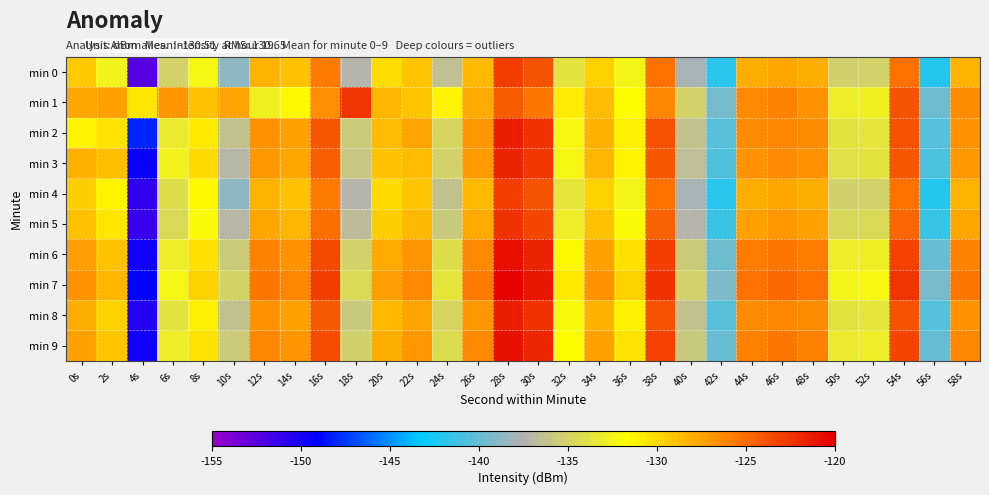

Rank the series by their maximum value, from highest to lowest.

min 7, min 6, min 9, min 2, min 8, min 3, min 5, min 1, min 0, min 4